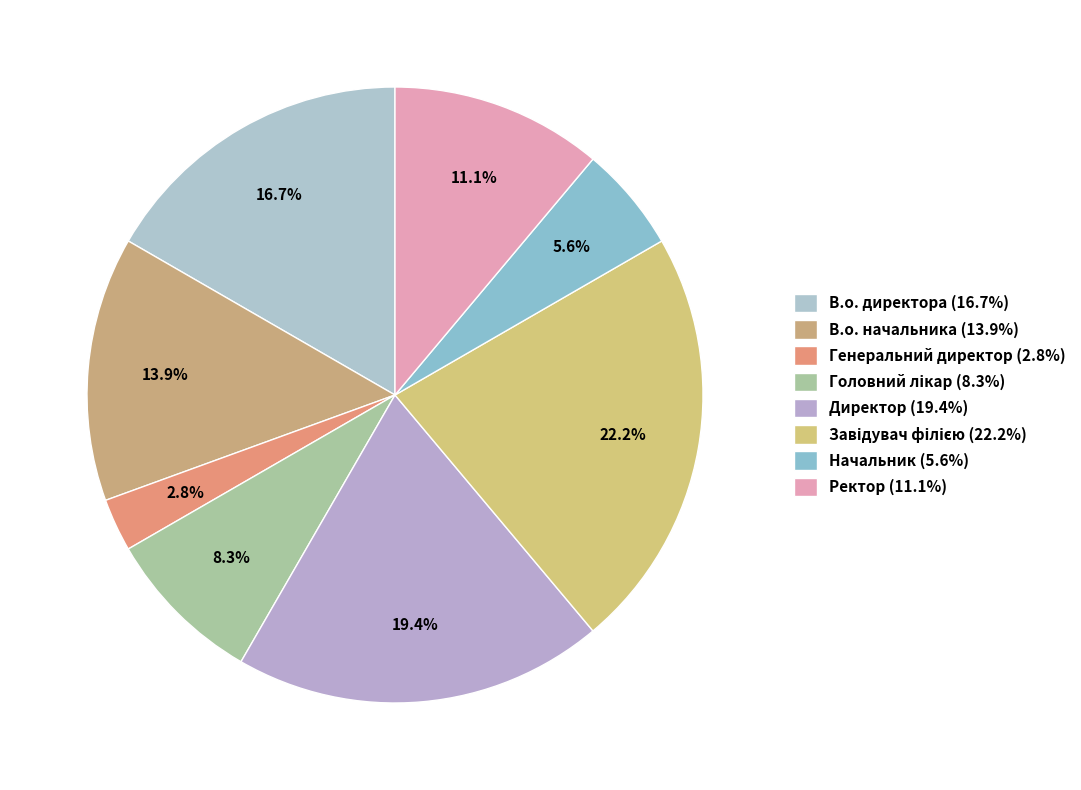

Does Начальник represent more than half of the total?

No